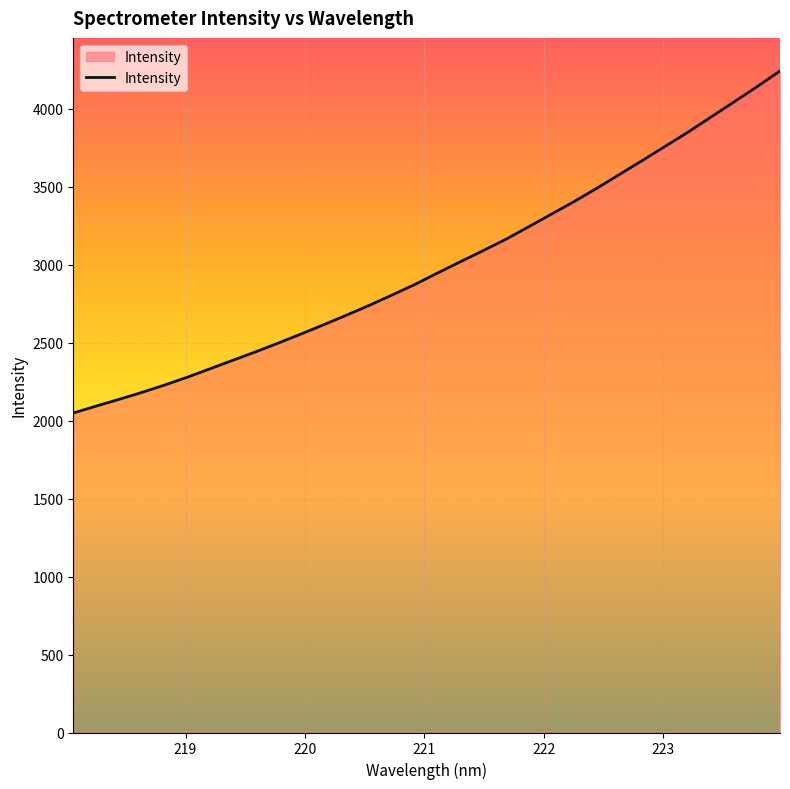

What is the difference between the maximum and minimum values?

2193.0